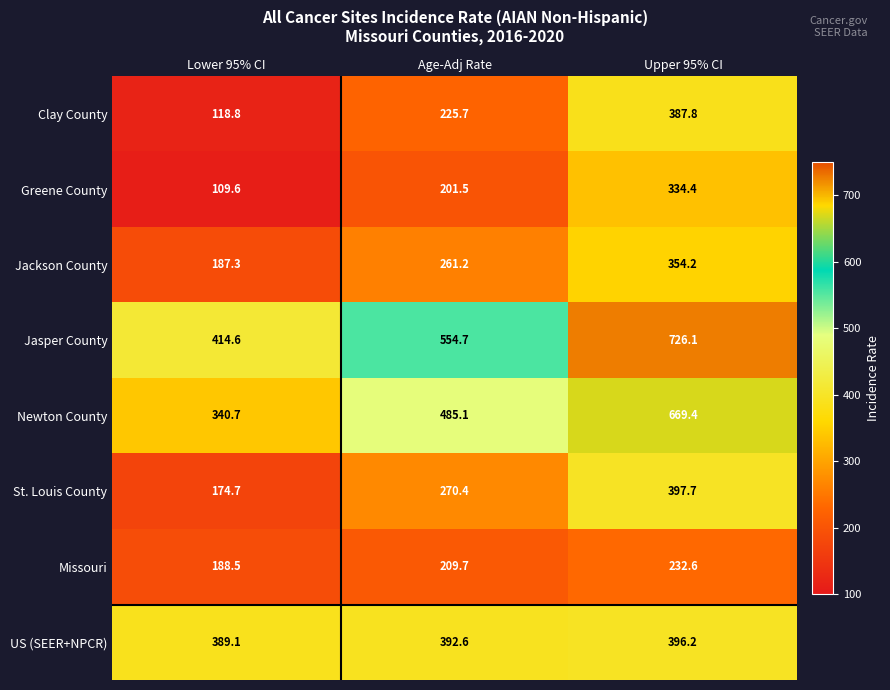

What is the minimum value for Newton County?

340.7